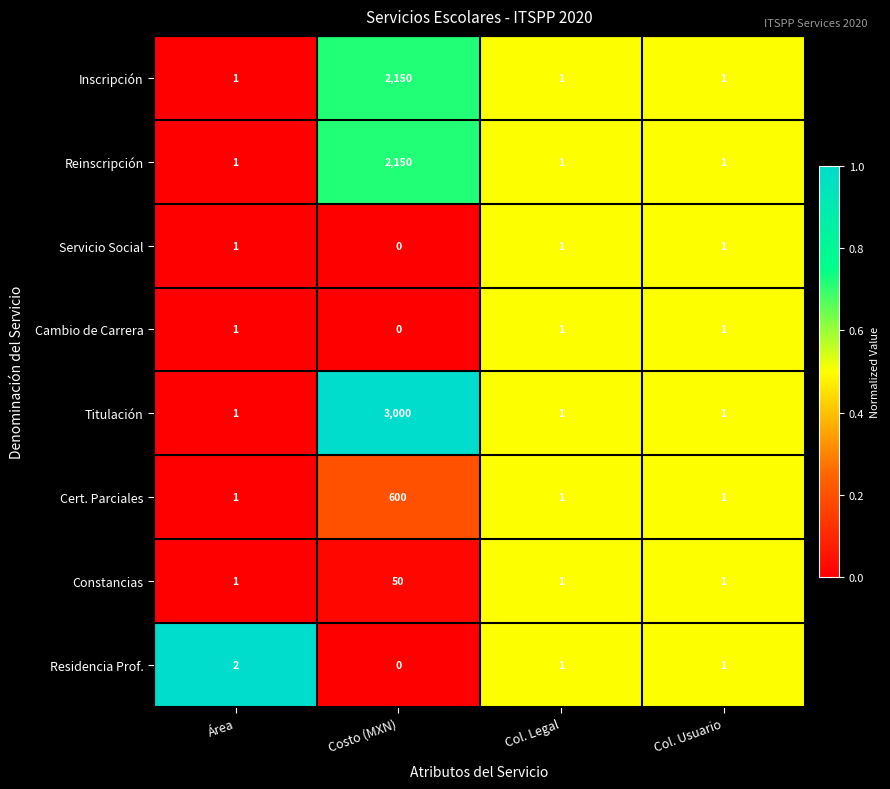

The value of Constancias at Col. Usuario is 1. True or false?

True